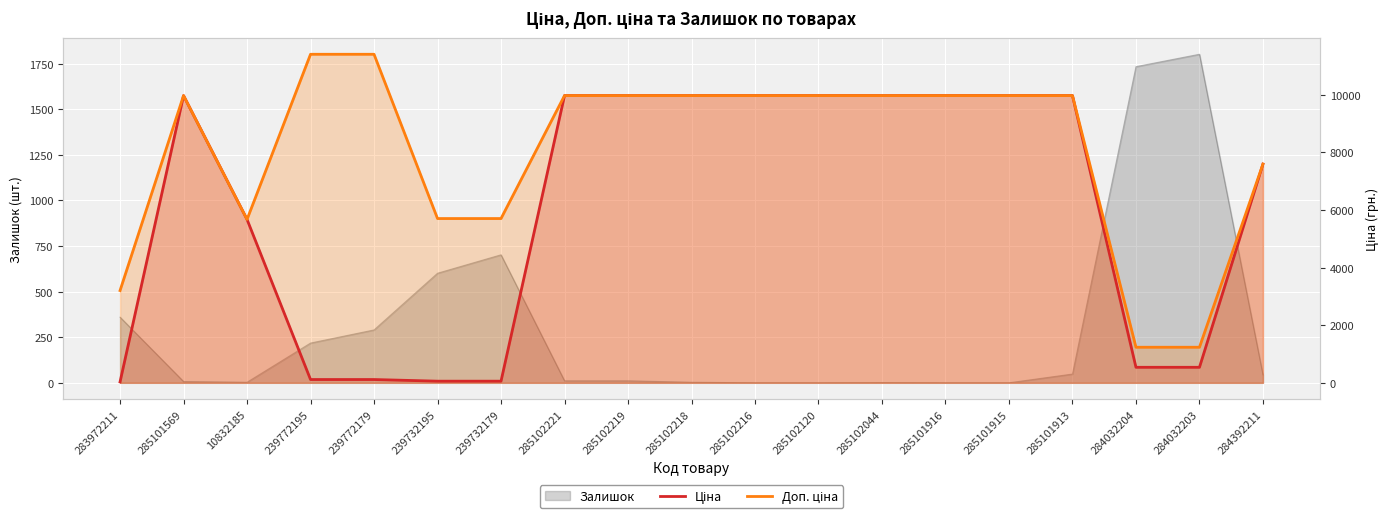

How many data points in Ціна are above 9974?

10